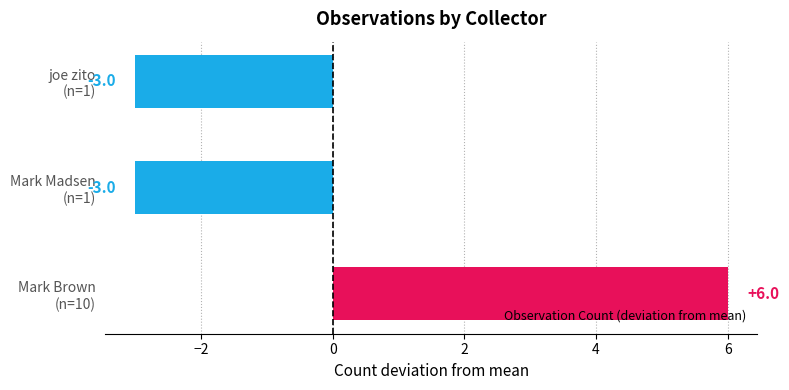

What is the difference between the maximum and minimum values?

9